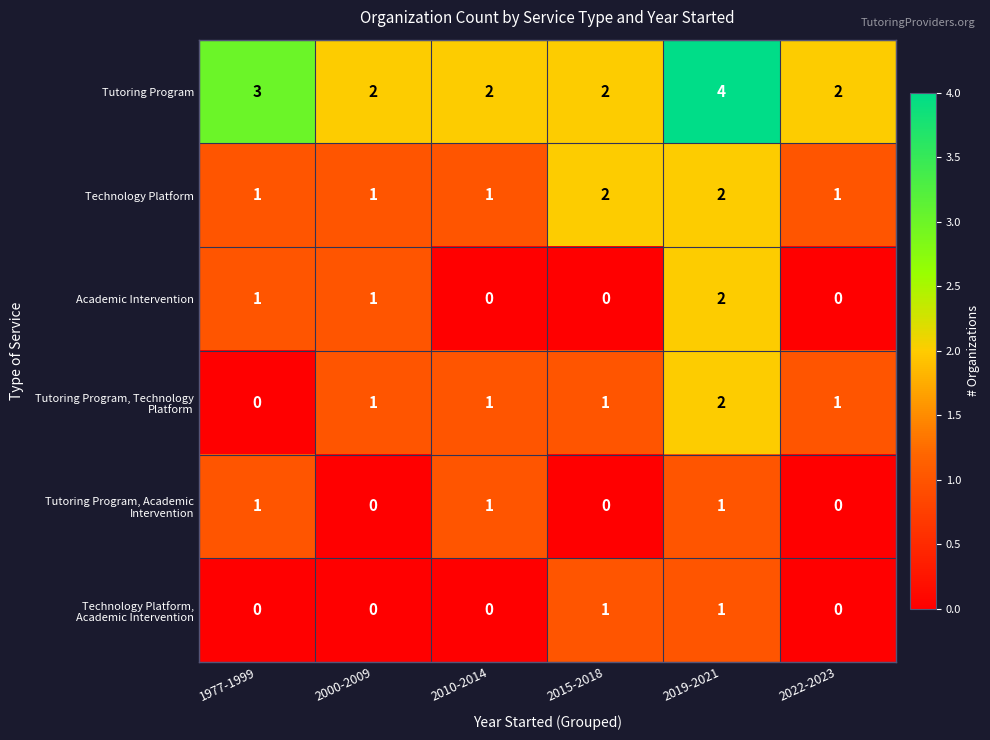

What is the greatest value displayed?

4